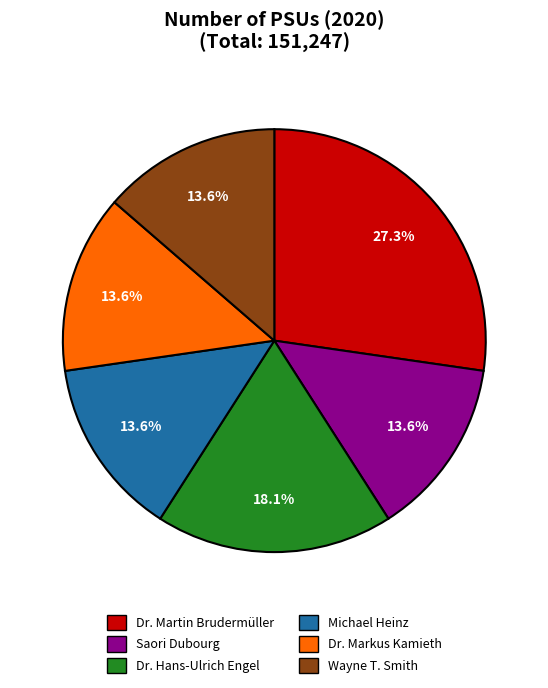

Is the sum of Saori Dubourg and Dr. Hans-Ulrich Engel greater than half?

No